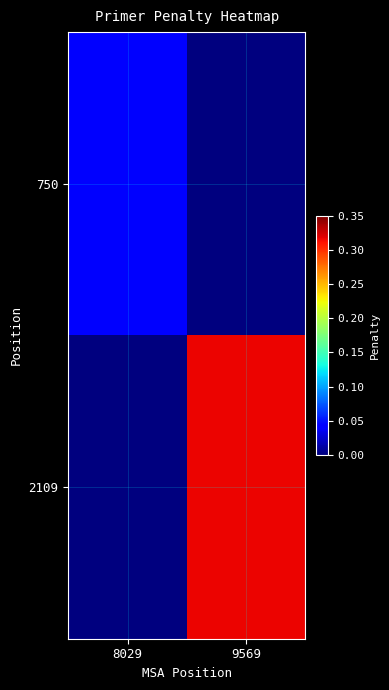

Between 8029 and 9569, which series saw the biggest shift?

2109